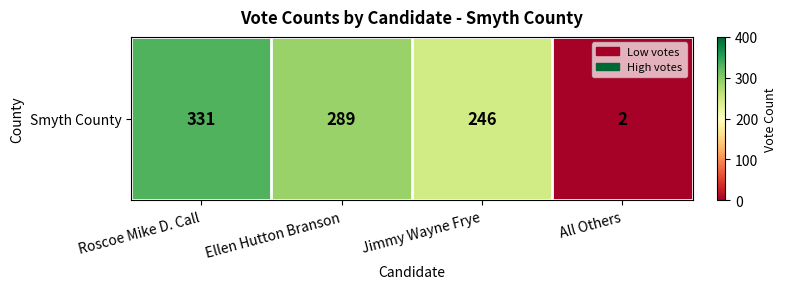

Between All Others and Ellen Hutton Branson, which is larger?

Ellen Hutton Branson